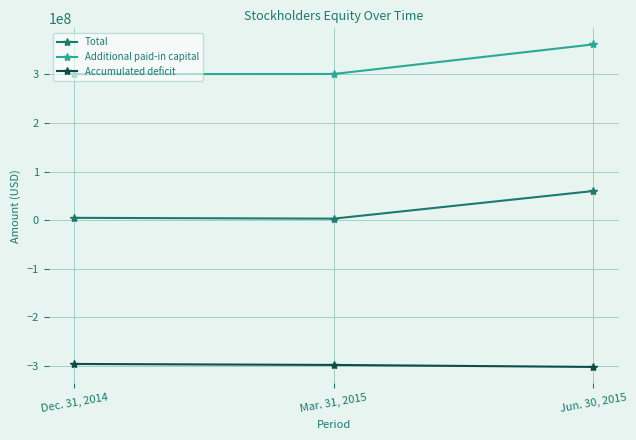

At which category does the chart reach its peak across all series?

Jun. 30, 2015